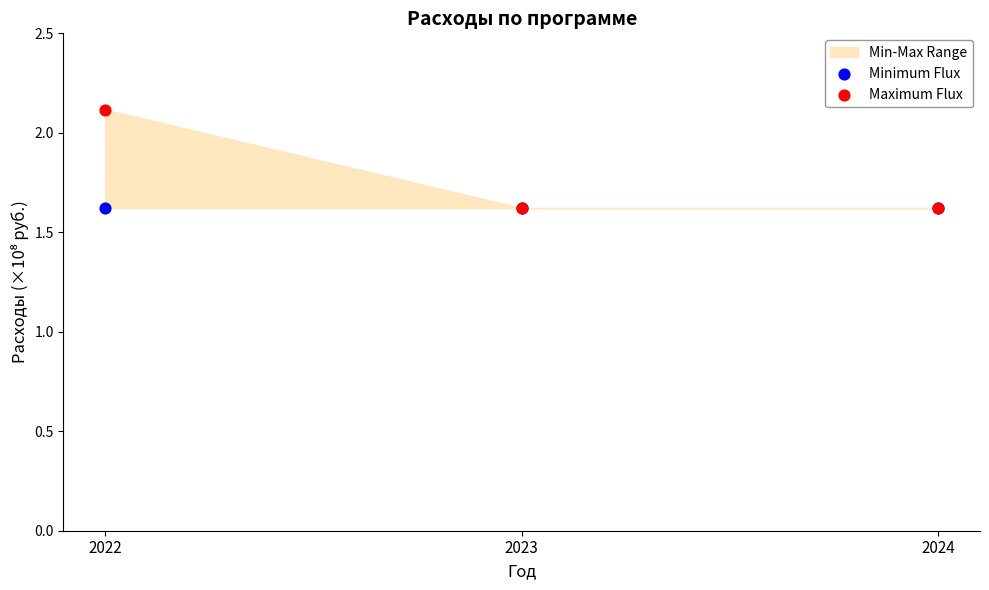

Which series reaches the maximum Y coordinate?

Maximum Flux